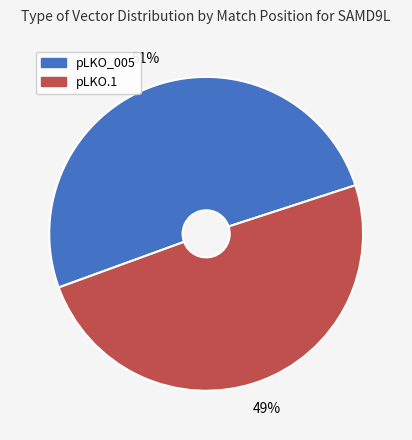

Which has a higher value, pLKO.1 or pLKO_005?

pLKO_005